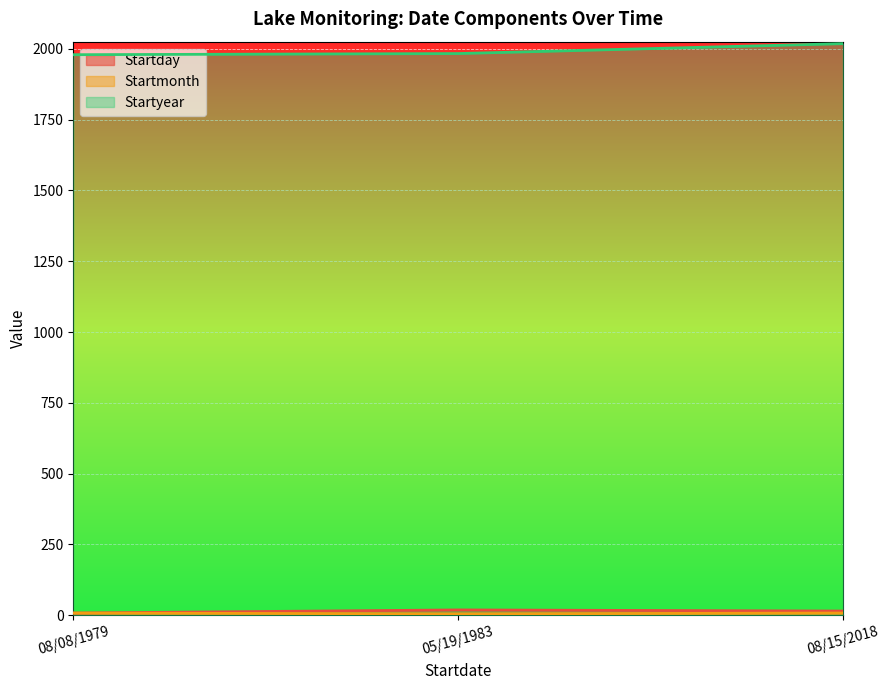

Which series changed the most between 05/19/1983 and 08/15/2018?

Startyear